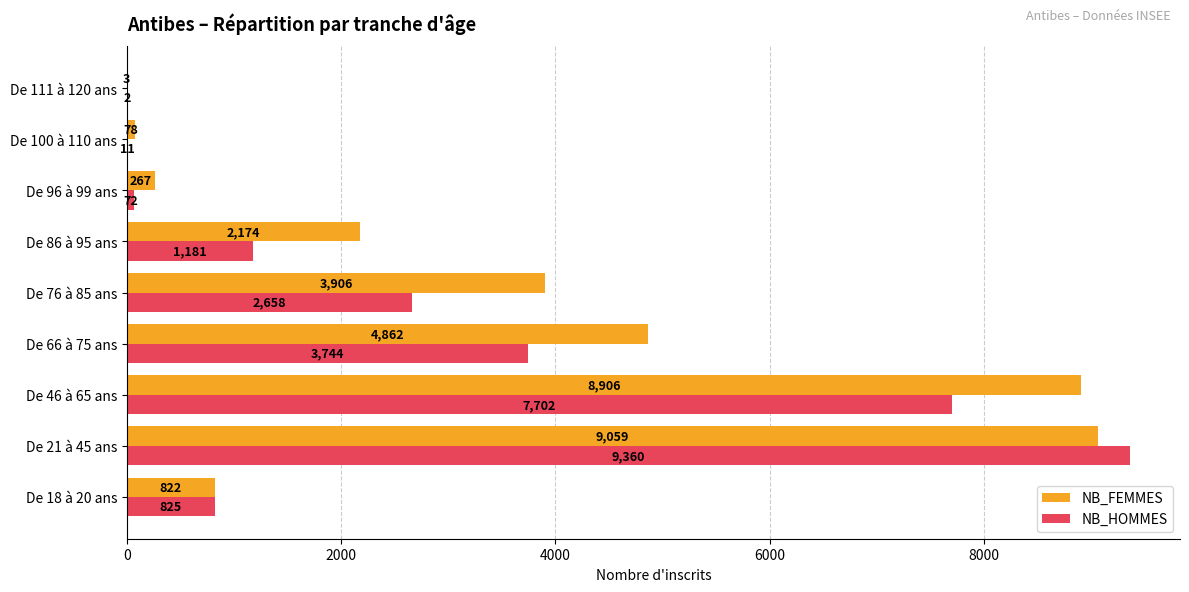

Which category has the highest value in the NB_FEMMES series?

De 21 à 45 ans